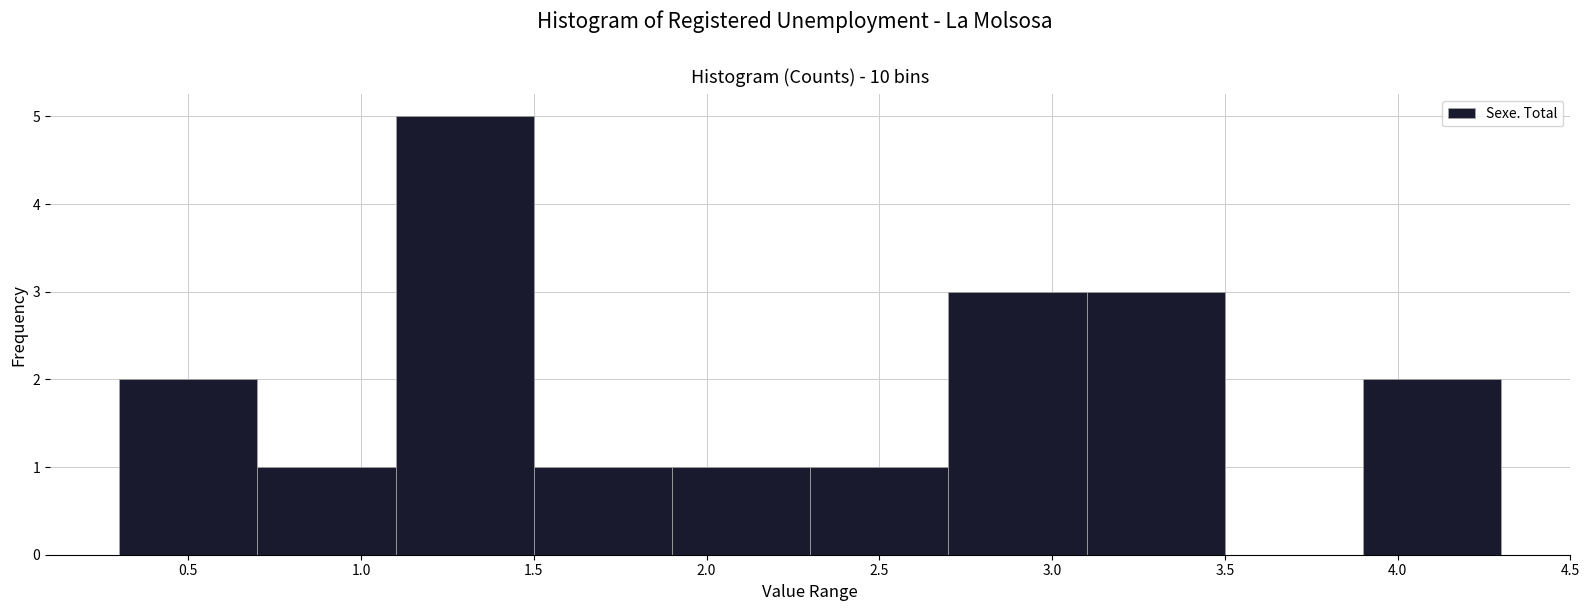

Which range on the x-axis has the tallest bar?

1.1 to 1.5